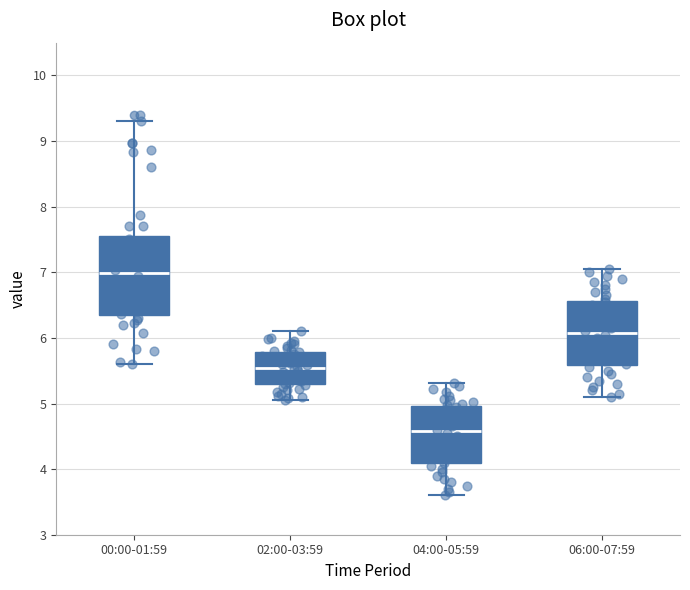

Reading left to right, read every box against the y-axis: the position of its median line, the range the box covers, and the ends of its whiskers. The values are not printed on the chart, so give them approximately, as read against the axis.

00:00-01:59: median 7.0, box 6.4 to 7.6, whiskers 5.6 to 9.3
02:00-03:59: median 5.5, box 5.3 to 5.8, whiskers 5.1 to 6.1
04:00-05:59: median 4.6, box 4.1 to 5.0, whiskers 3.6 to 5.3
06:00-07:59: median 6.1, box 5.6 to 6.6, whiskers 5.1 to 7.1